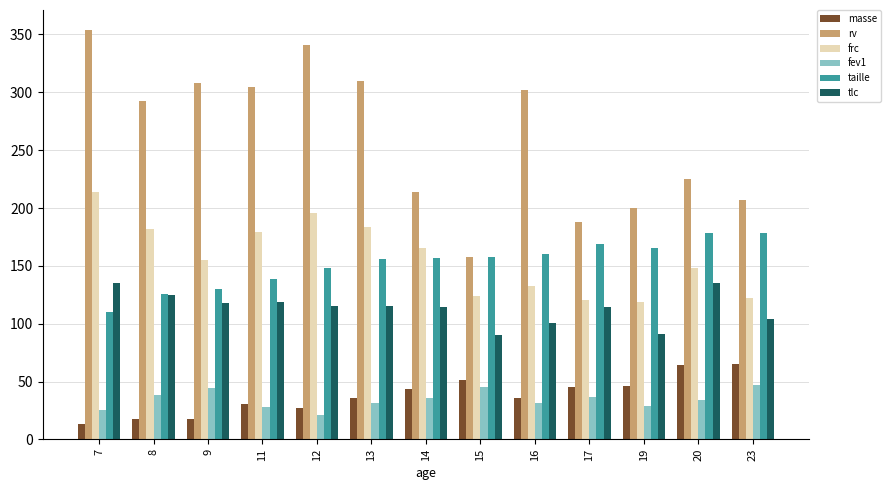

The taille series shows 178.0 at 23. True or false?

True